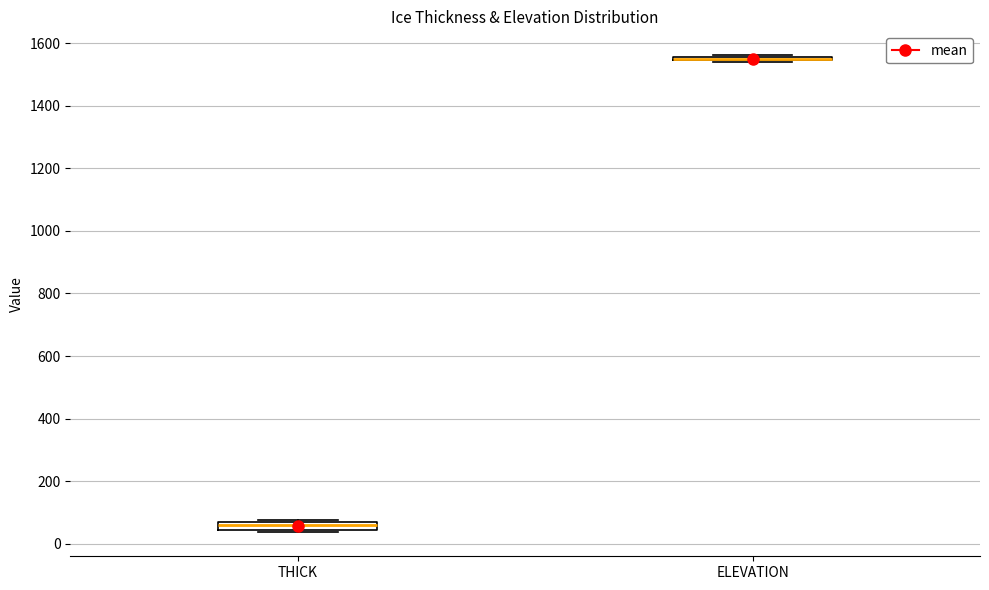

Where is the upper edge of the box for THICK on the y-axis? The values are not printed on the chart, so give them approximately, as read against the axis.

60